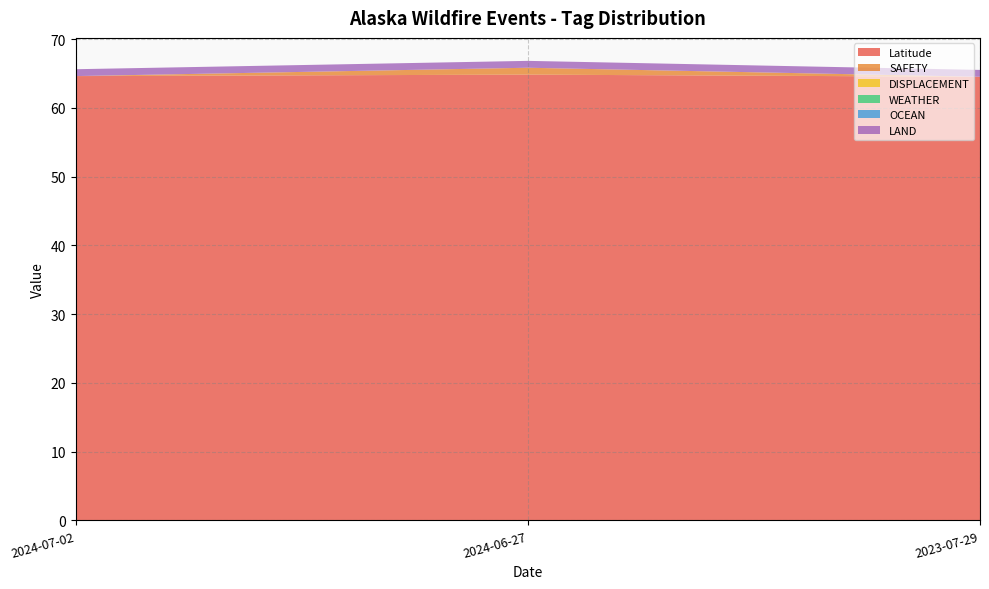

Reading left to right, what are all the values shown in this chart?

Latitude: 64.6	64.8	64.5
SAFETY: 0.0	1.0	0.0
DISPLACEMENT: 0.0	0.0	0.0
WEATHER: 0.0	0.0	0.0
OCEAN: 0.0	0.0	0.0
LAND: 1.0	1.0	1.0